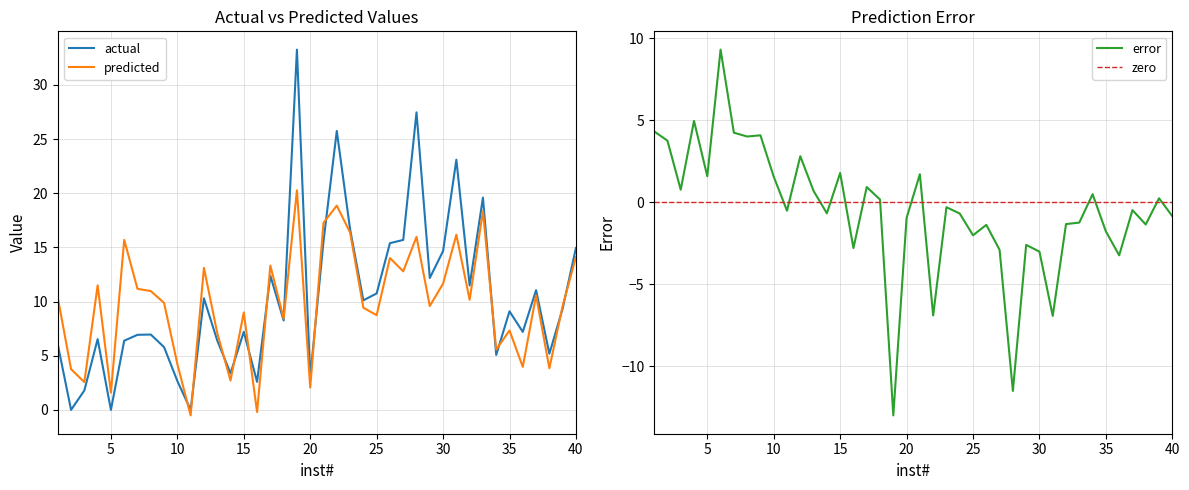

Between which two adjacent categories do actual and predicted first intersect?

10 and 11